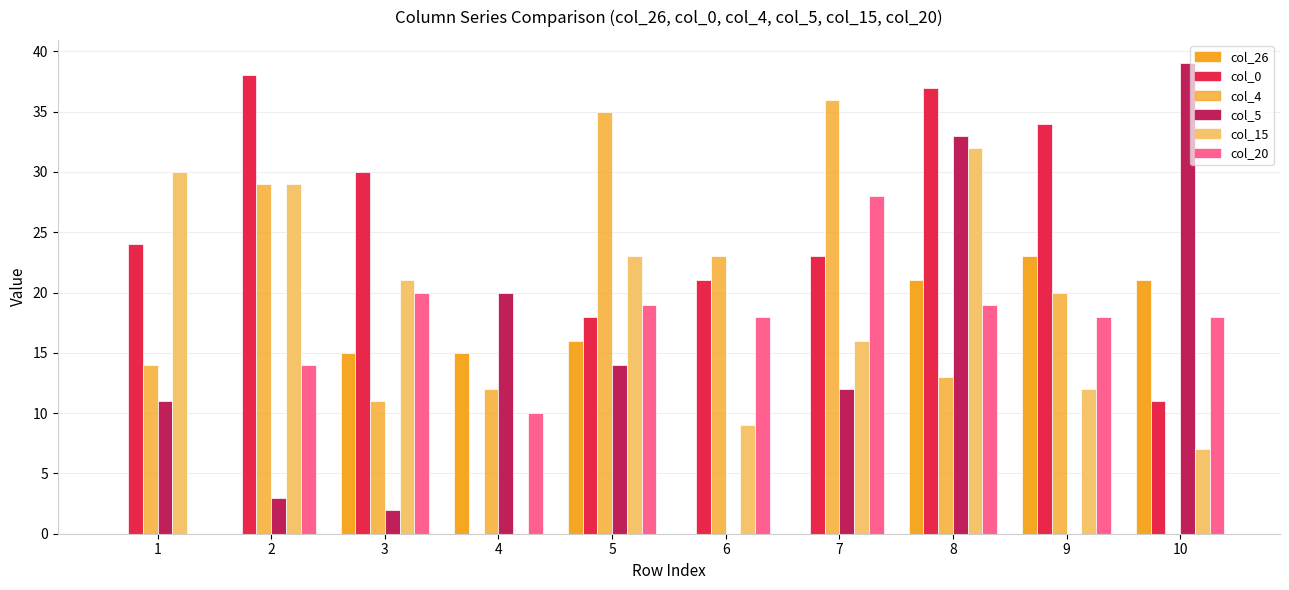

How many categories are shown in the chart?

10